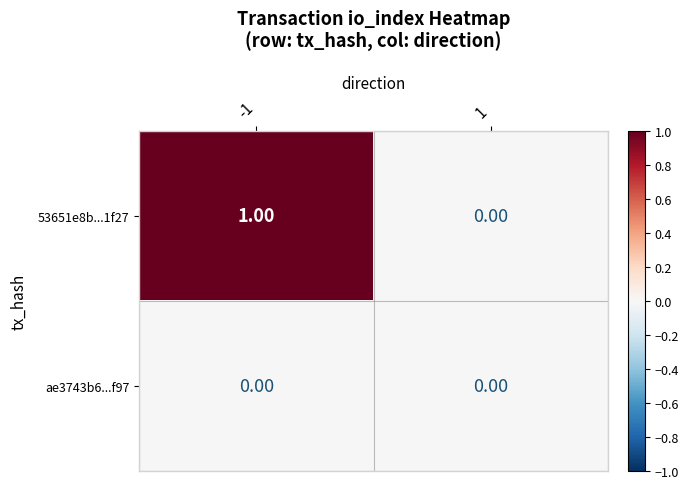

Which series has the largest total across all categories?

53651e8b...1f27